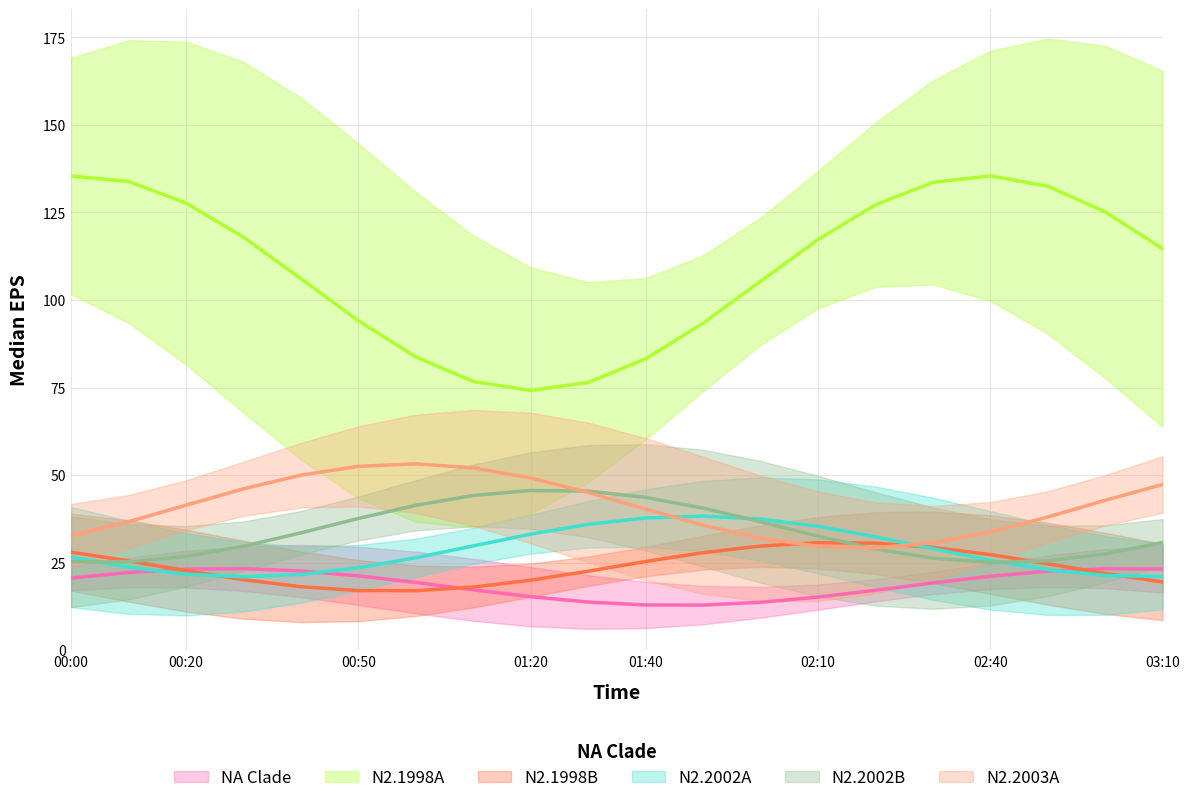

Is the value of N2.2003A at 14 greater than the value of NA Clade at 19?

Yes